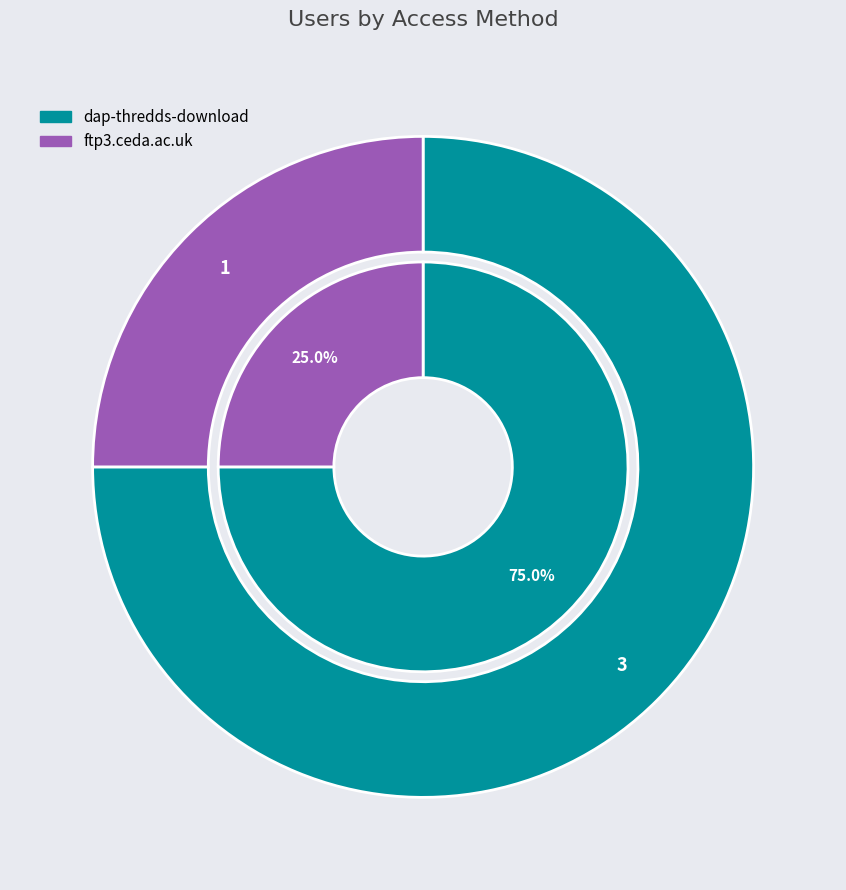

How many segments does this pie chart have?

2